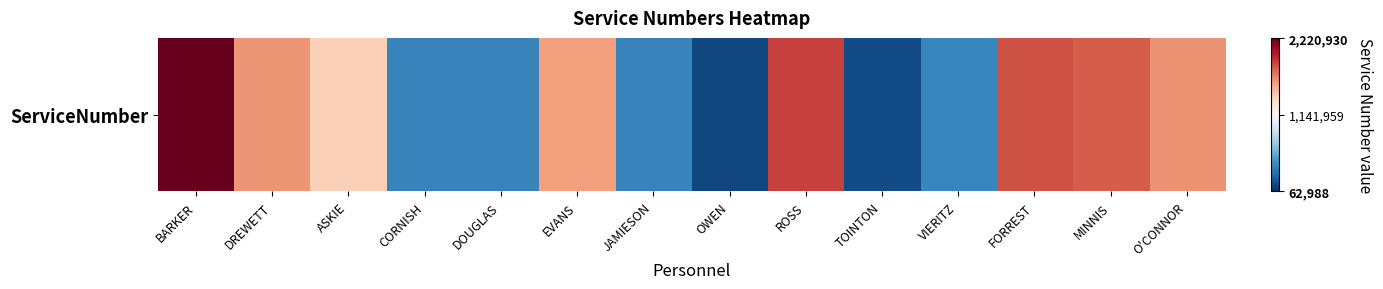

True or false: the data shows 157392 at OWEN.

True